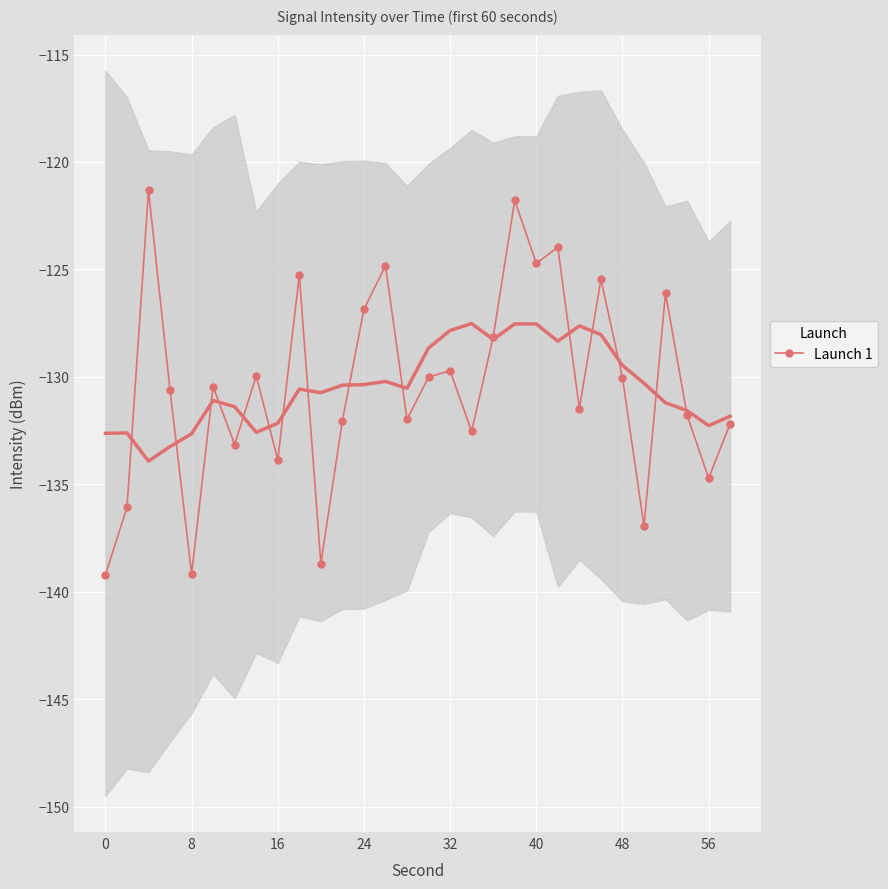

What is the lowest value of the Launch 1 series?

-139.2